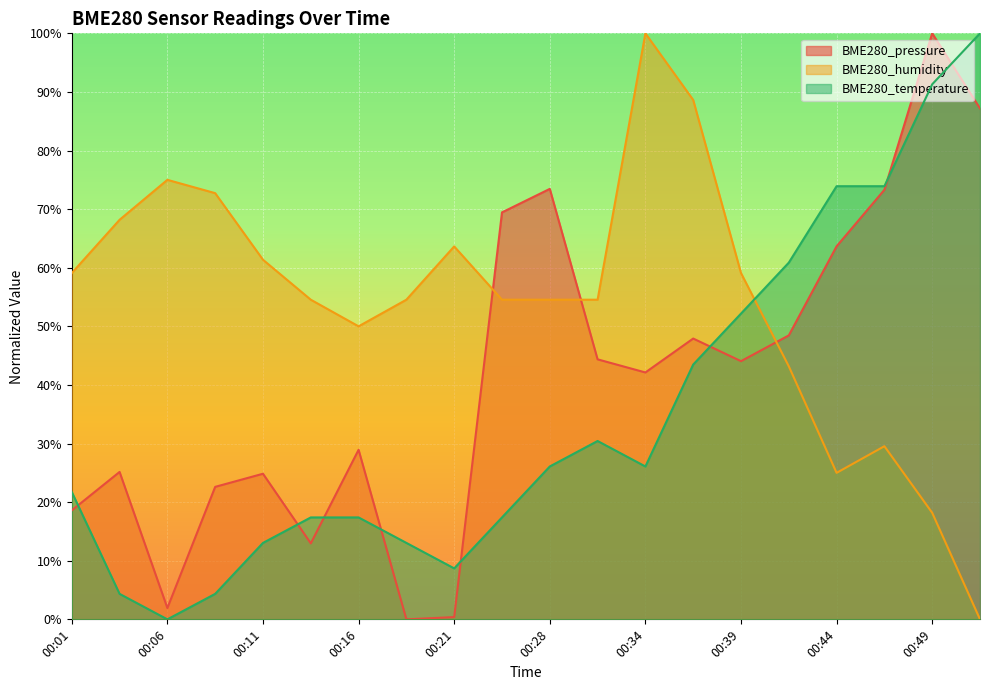

How many data points in BME280_temperature are less than 26?

10